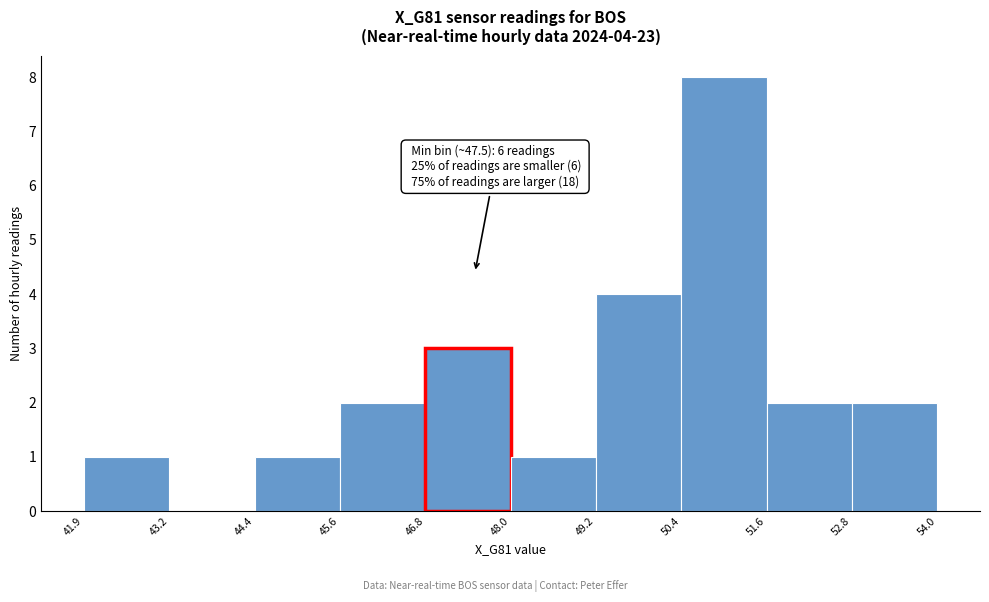

Which range on the x-axis has the tallest bar?

50.4 to 51.6